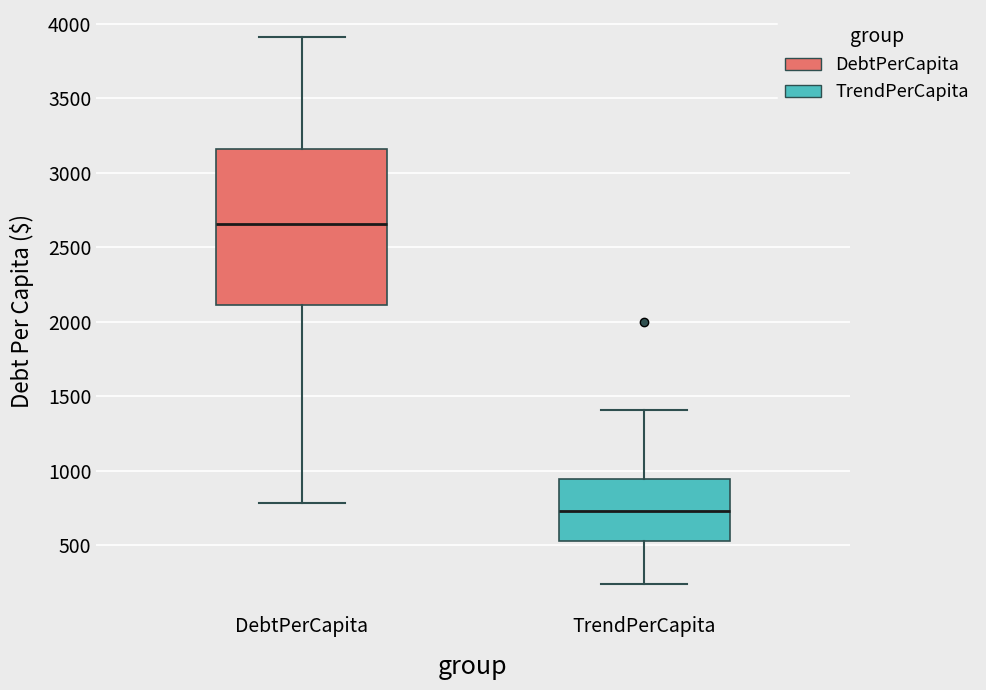

Where does the median line of the box for DebtPerCapita sit on the y-axis? The values are not printed on the chart, so give them approximately, as read against the axis.

2650